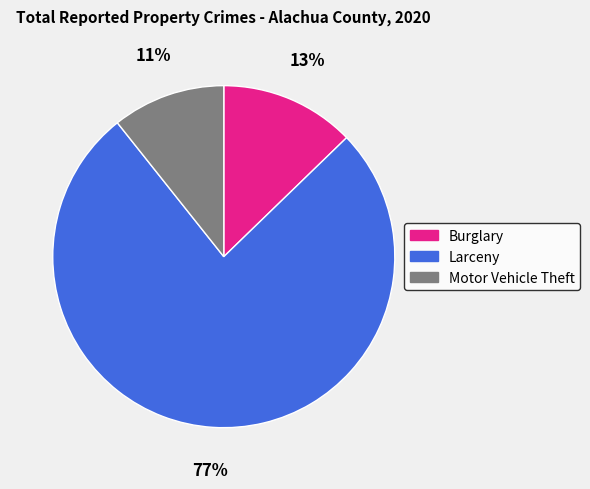

To the nearest percent, what is the combined percentage of Larceny and Burglary?

89%